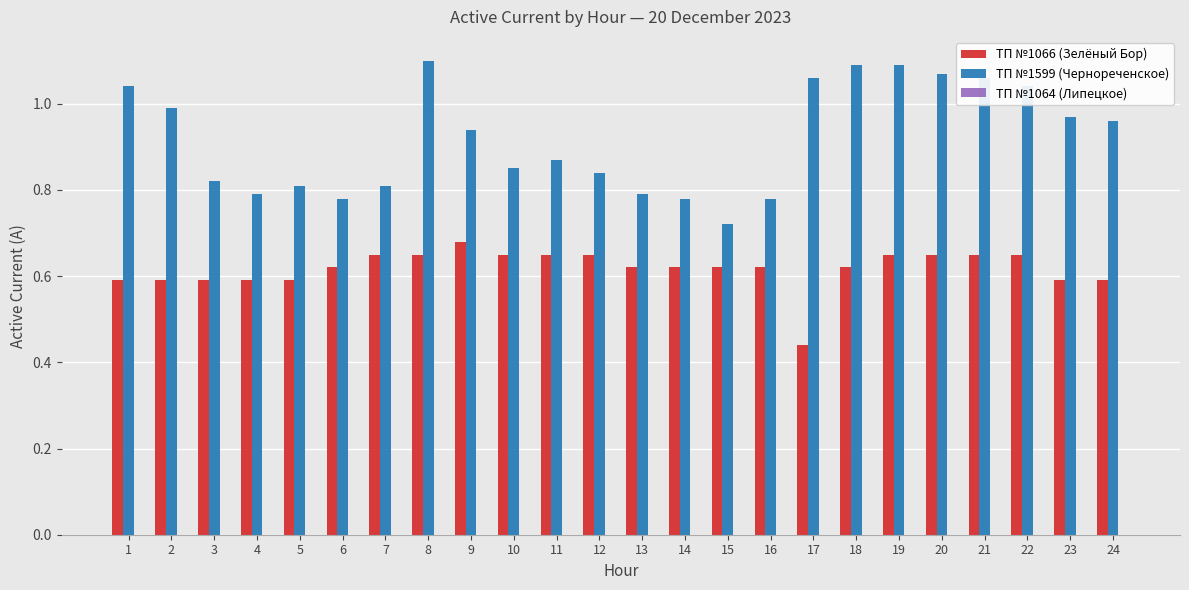

What is the difference between the highest and lowest values at 7?

0.2